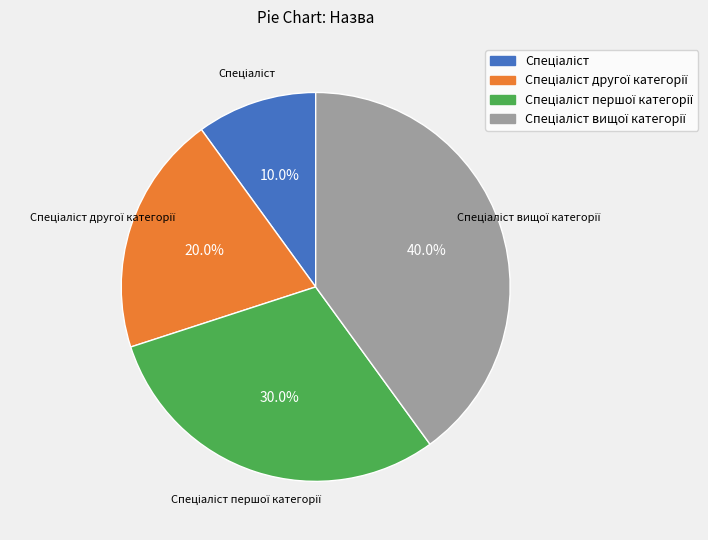

Does any single category account for the majority?

No